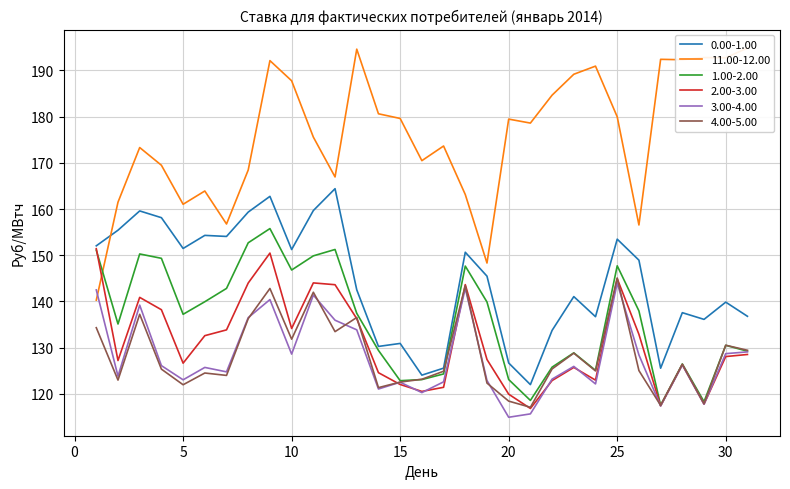

What is the total value across all series at 19?

806.4